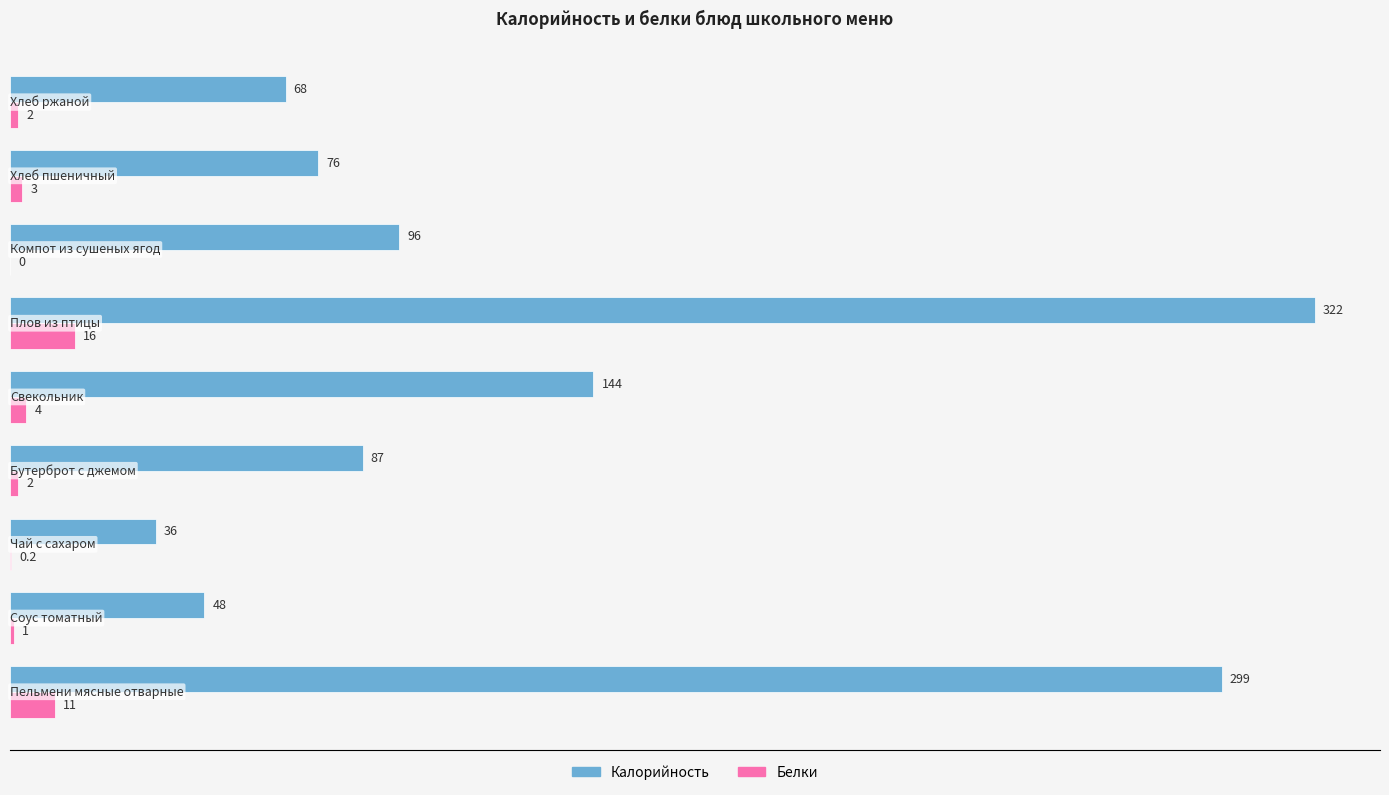

What is the maximum value for Белки?

16.0